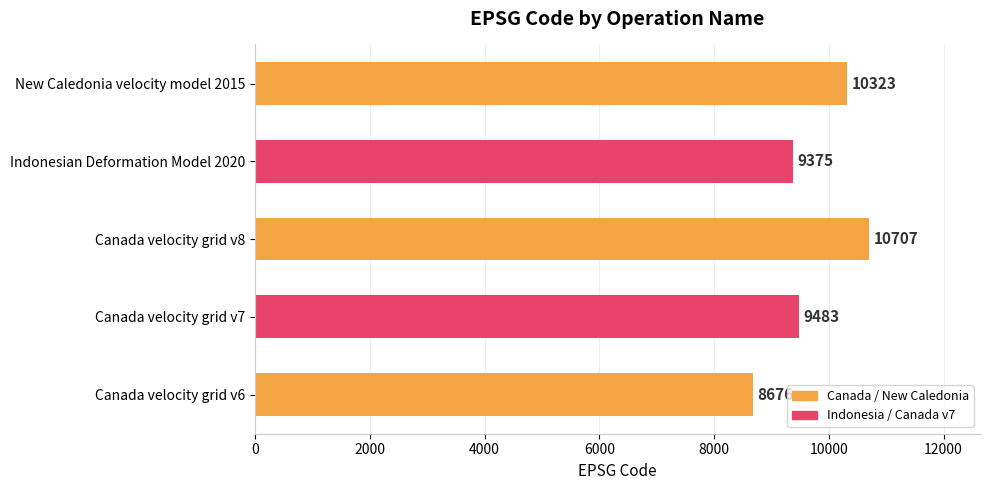

What is the ratio of the value at Canada velocity grid v8 to the value at New Caledonia velocity model 2015?

1.0